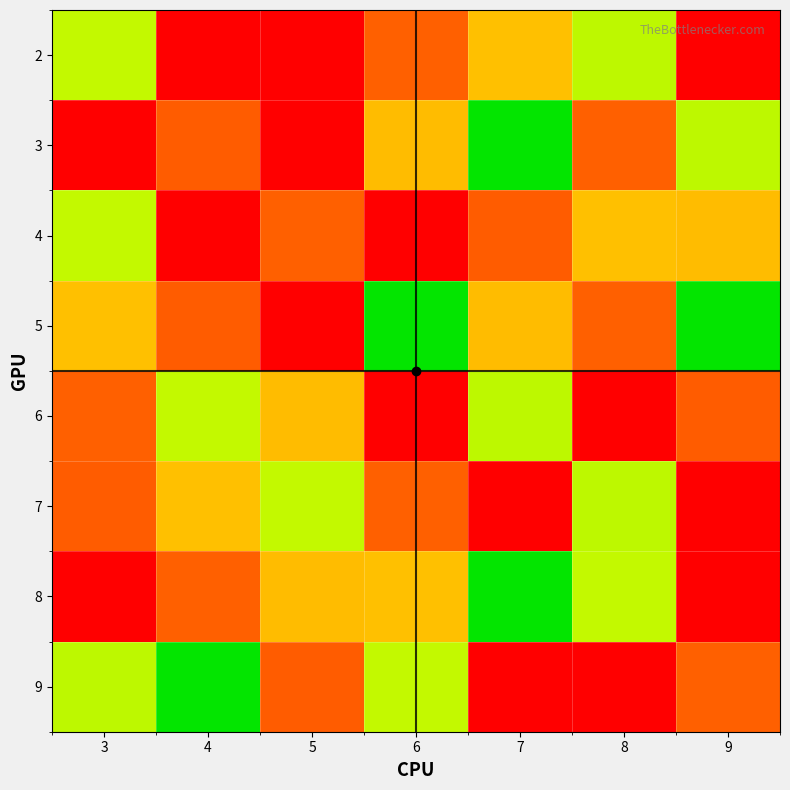

Reading left to right, list all the values displayed in this chart.

2: 3=6	4=1	5=9	6=2	7=3	8=4	9=9
3: 3=9	4=8	5=1	6=7	7=5	8=2	9=4
4: 3=6	4=9	5=2	6=1	7=8	8=3	9=7
5: 3=3	4=8	5=9	6=5	7=7	8=2	9=5
6: 3=2	4=6	5=7	6=9	7=4	8=1	9=8
7: 3=8	4=3	5=6	6=2	7=9	8=4	9=1
8: 3=1	4=2	5=7	6=3	7=5	8=6	9=9
9: 3=4	4=5	5=8	6=6	7=1	8=9	9=2